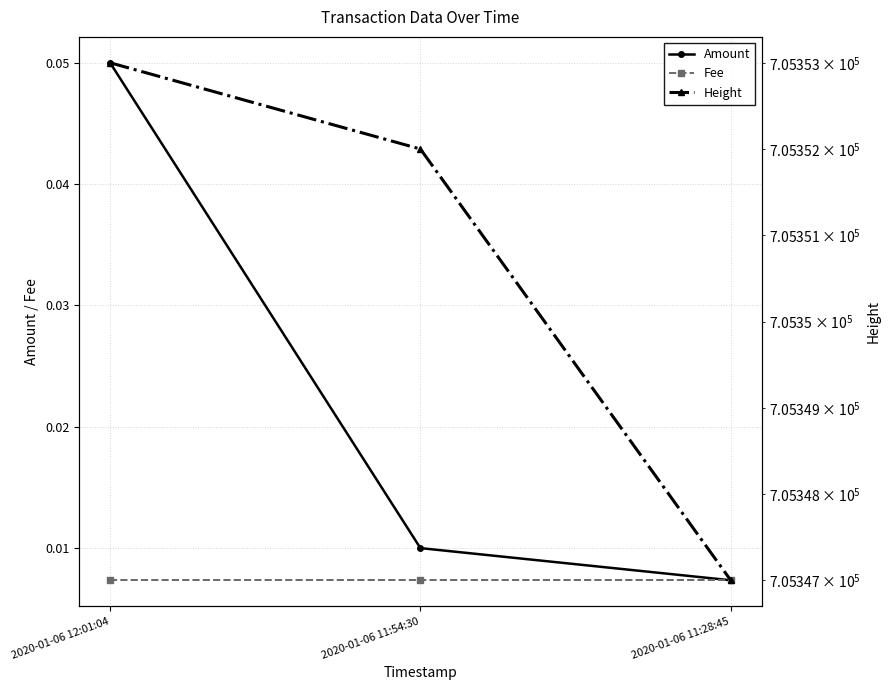

Is the value of Amount at 2020-01-06 11:54:30 greater than the value of Fee at 2020-01-06 11:28:45?

Yes